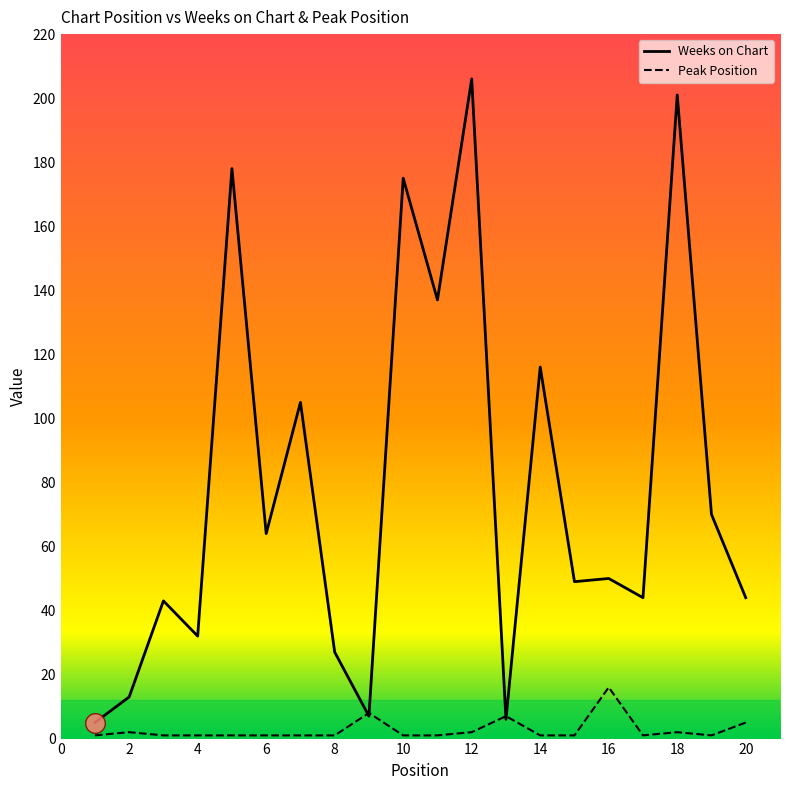

Which series has the largest total across all categories?

Weeks on Chart